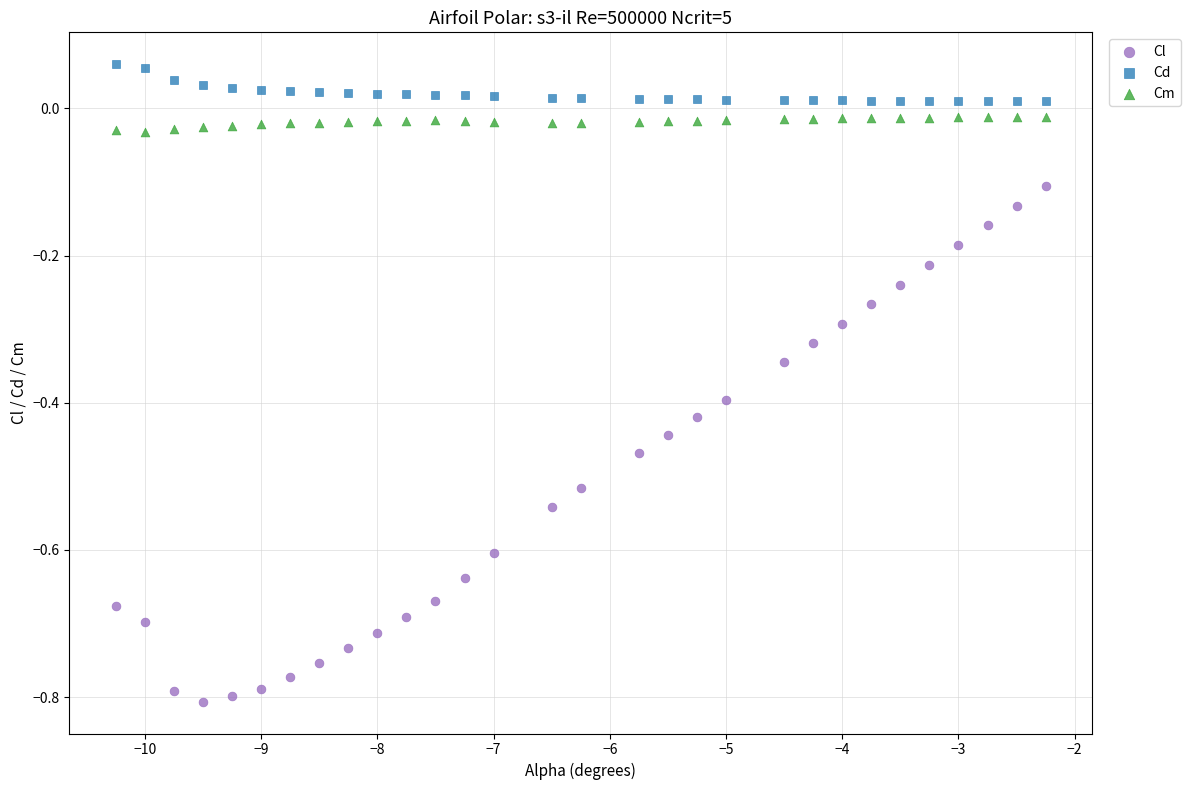

Which series has the widest spread of Y values?

Cl